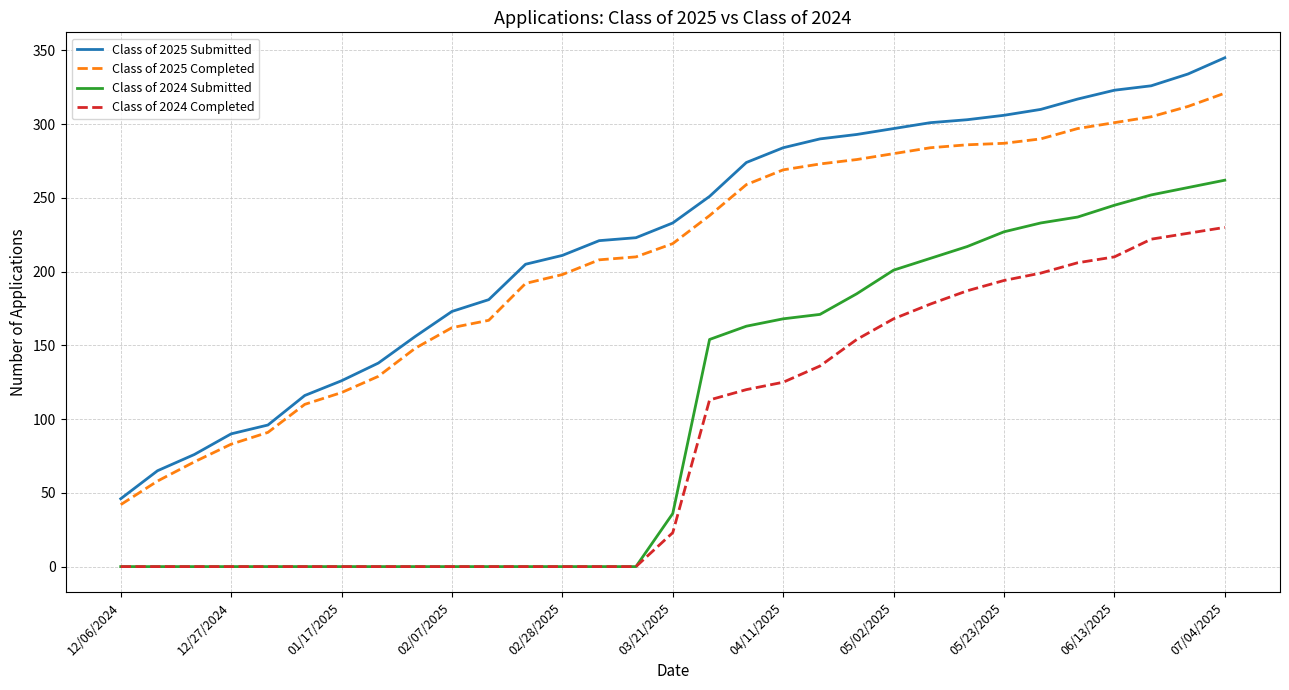

What is the maximum value for Class of 2025 Submitted?

345